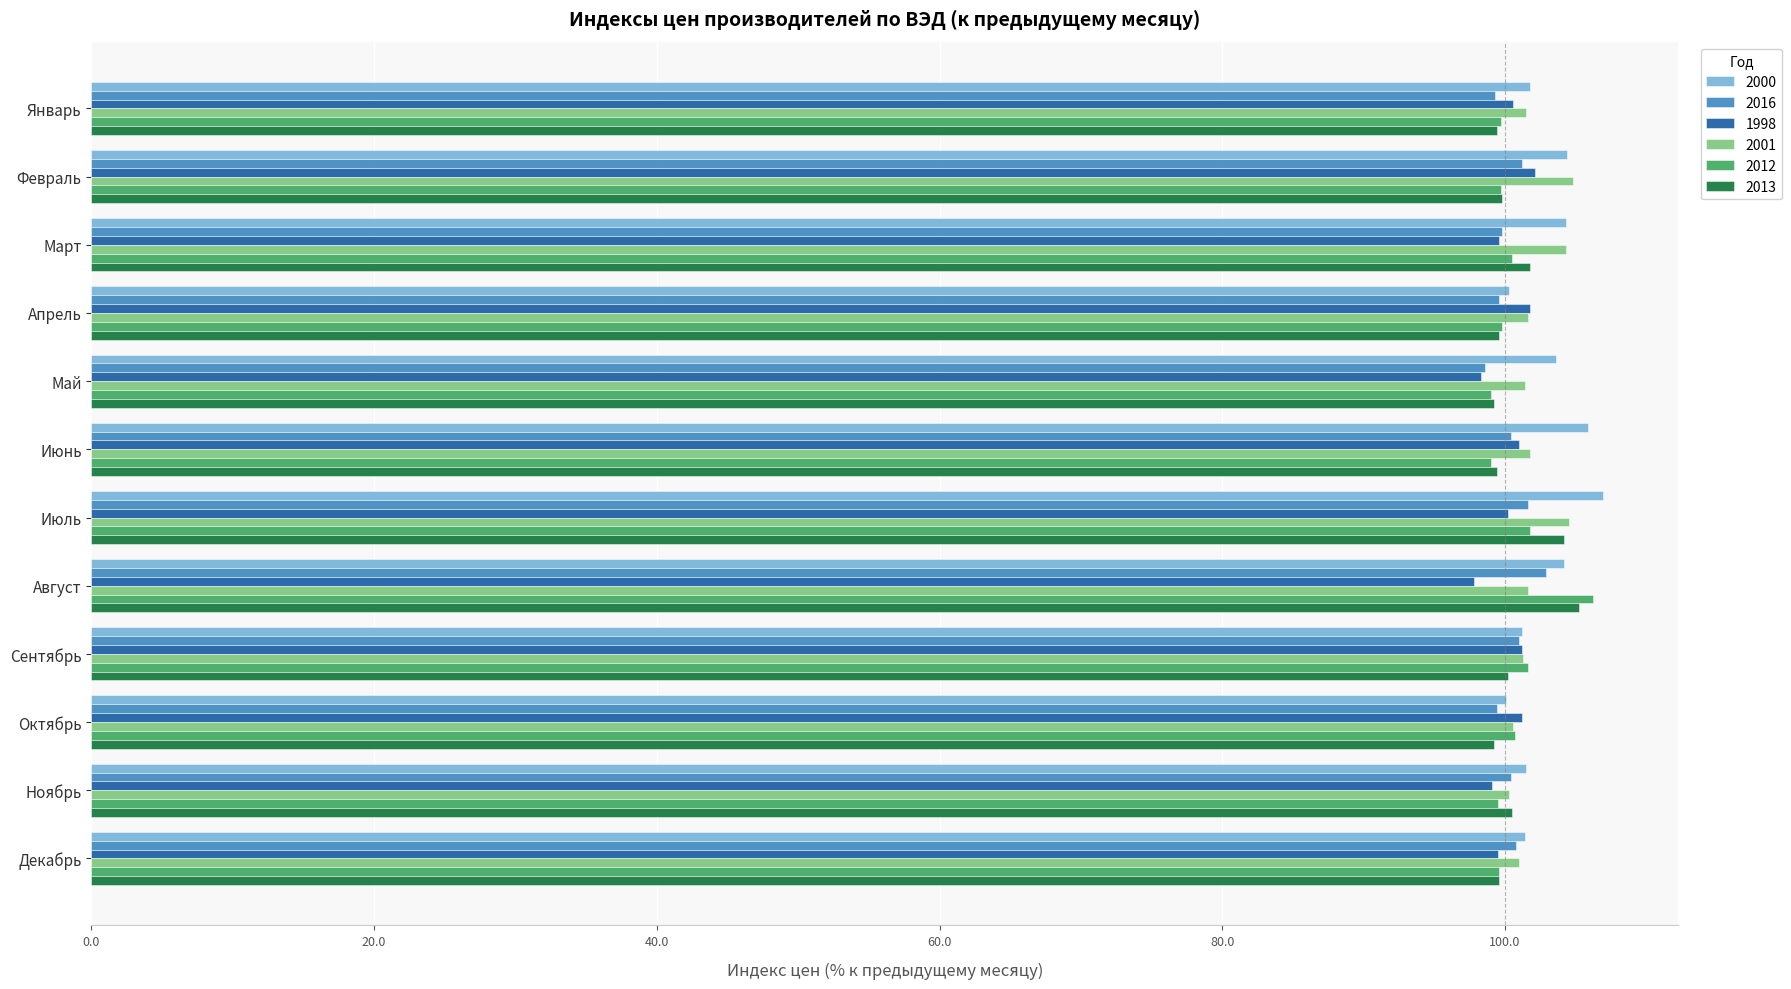

Is the value of 2013 at Июль greater than the value of 2001 at Январь?

Yes